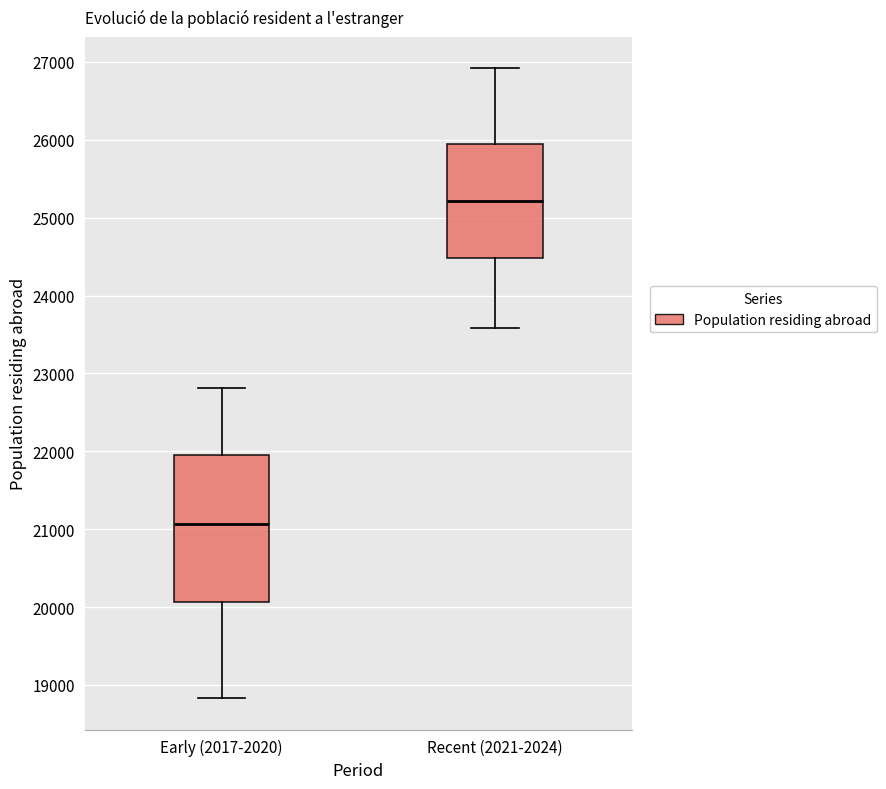

Which box's median line is the highest?

Recent (2021-2024)